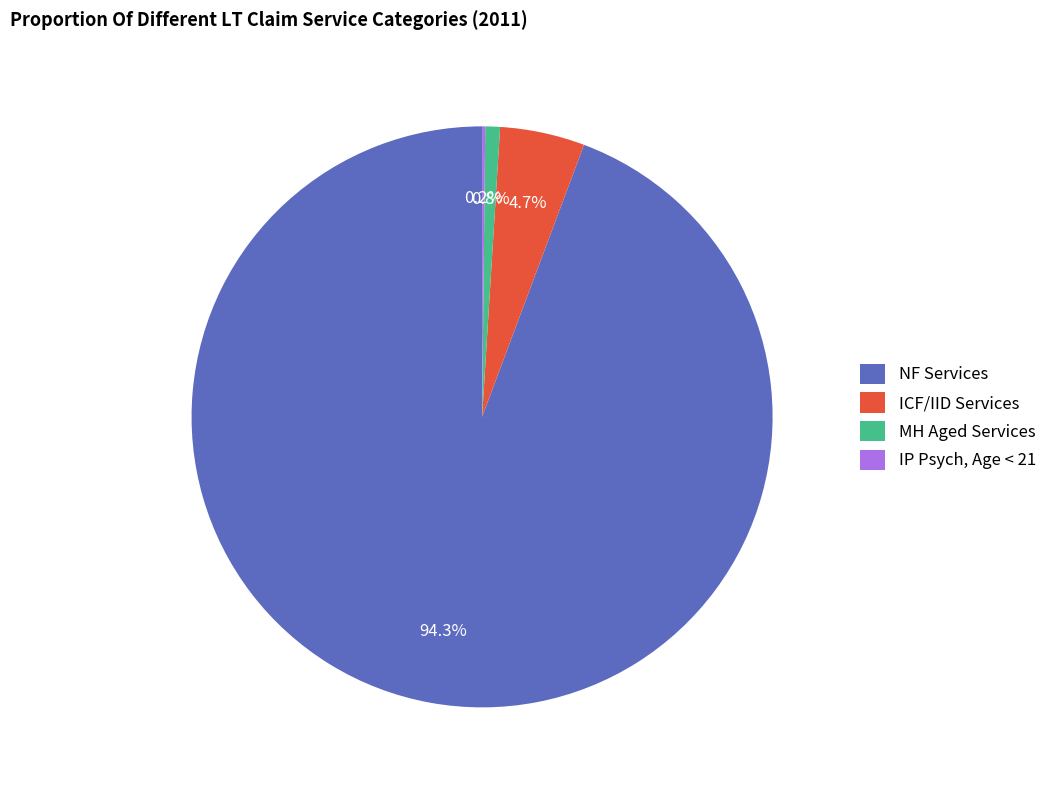

Does any single category account for the majority?

Yes